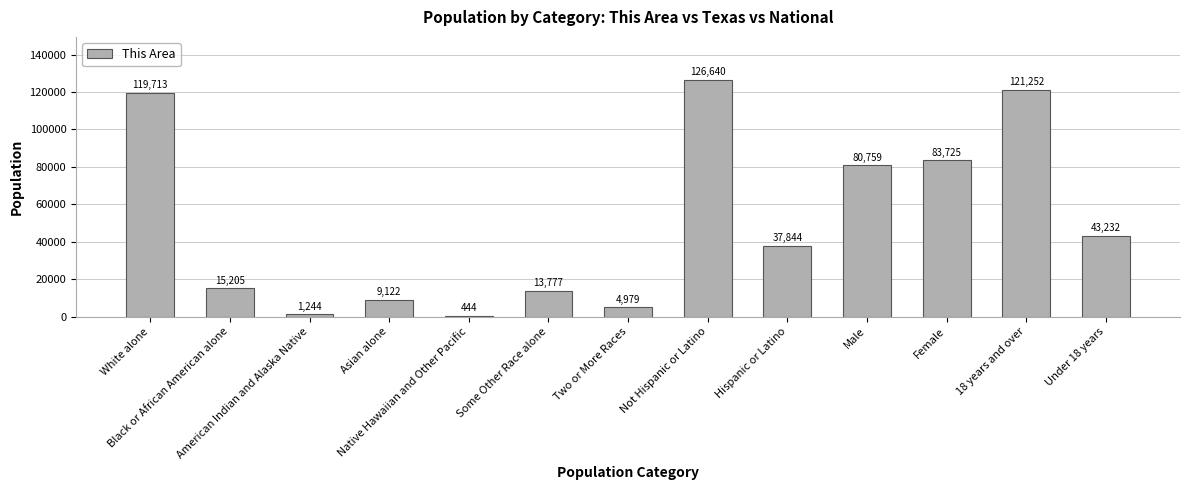

Is it true that the value at Not Hispanic or Latino is 126640?

True